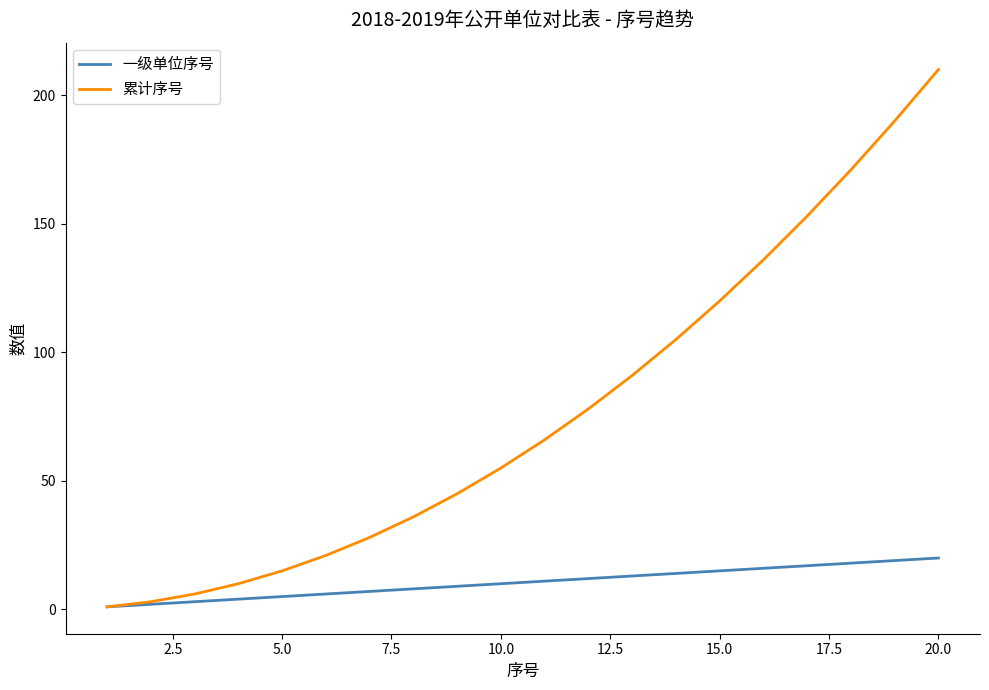

What is the difference between the maximum and minimum values in the 一级单位序号 series?

19